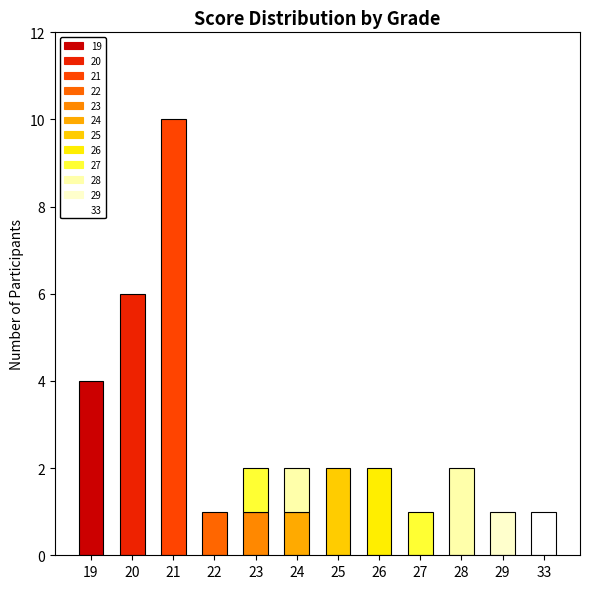

What is the total value across all series at 26?

2